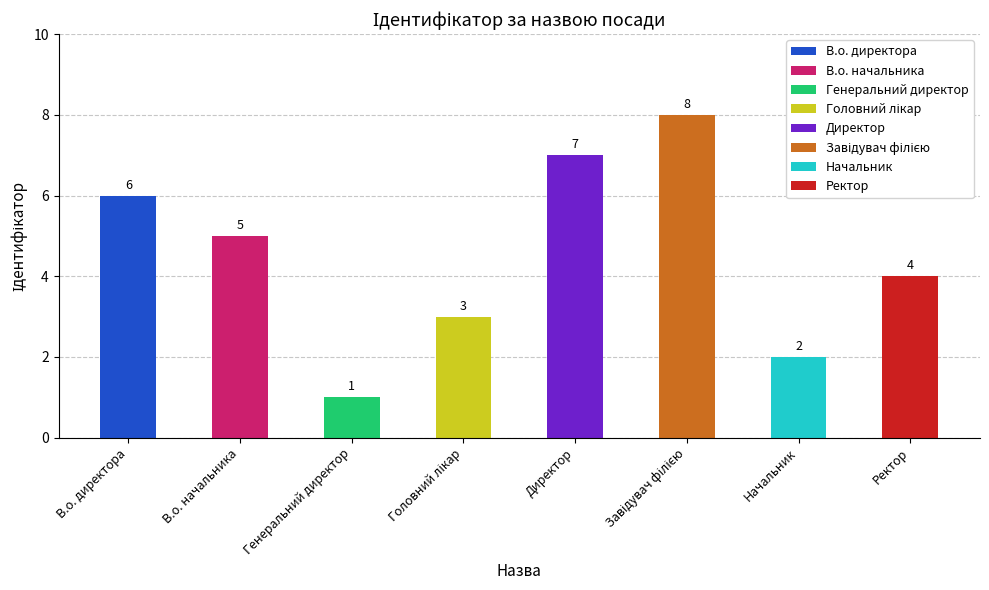

The value at В.о. директора is 6. True or false?

True